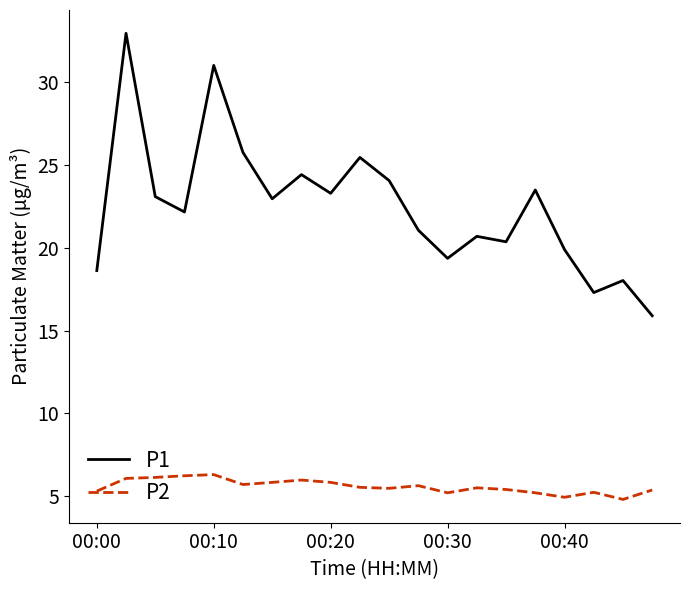

True or false: P2 and P1 cross at least once.

False